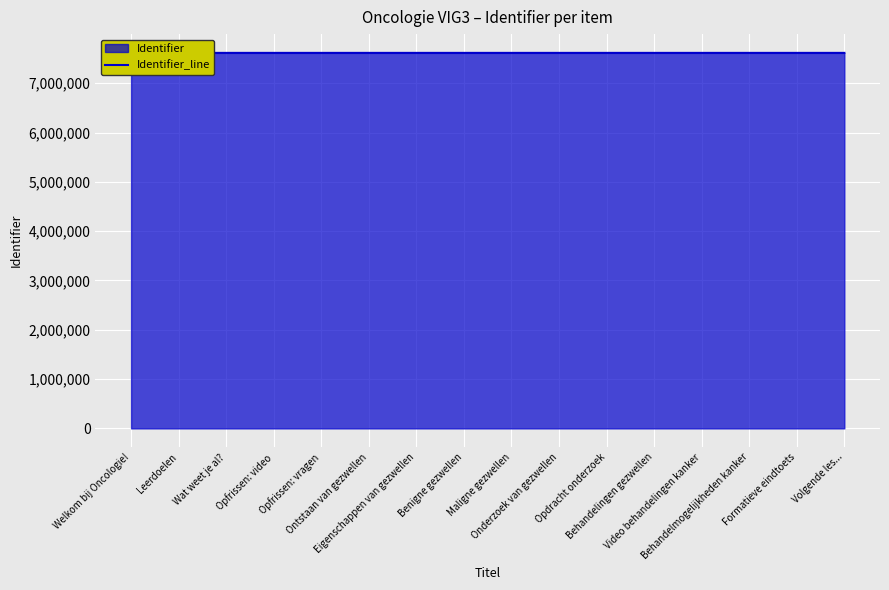

The value at Volgende les... is 11309008. True or false?

False